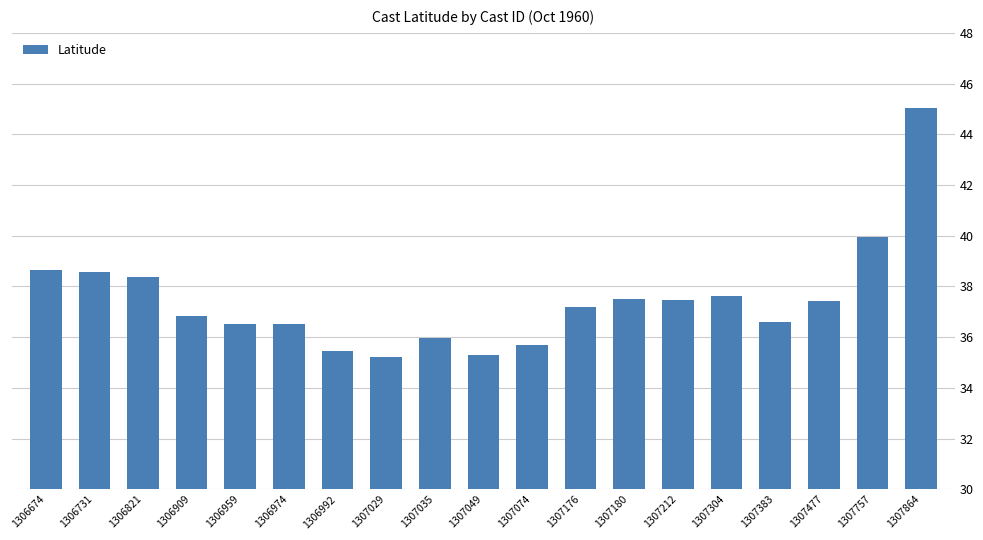

Approximately how many times larger is the value at 1307864 compared to 1307180?

1.2